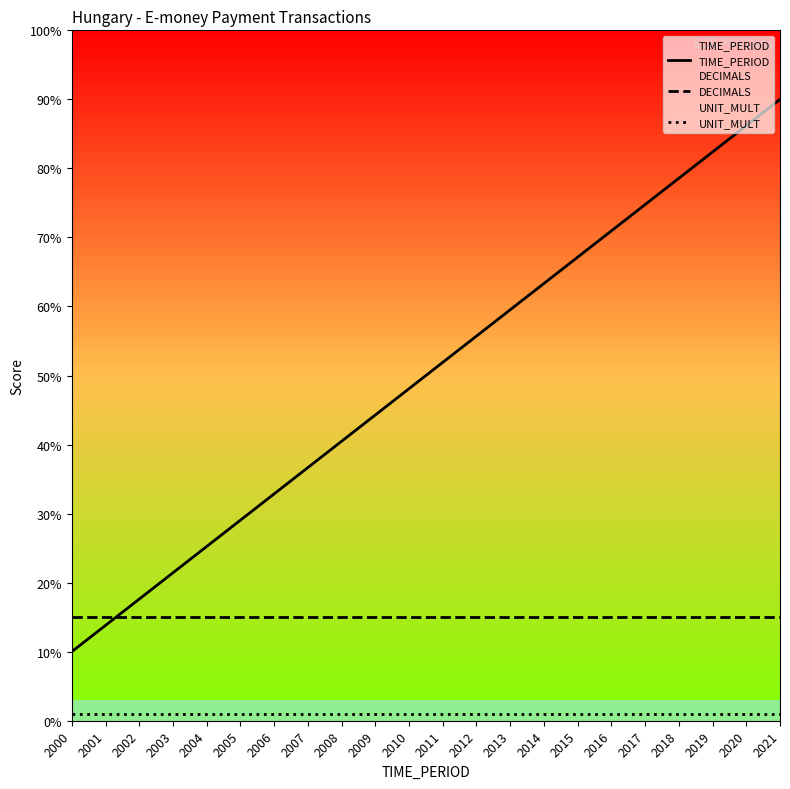

True or false: UNIT_MULT and TIME_PERIOD cross at least once.

False